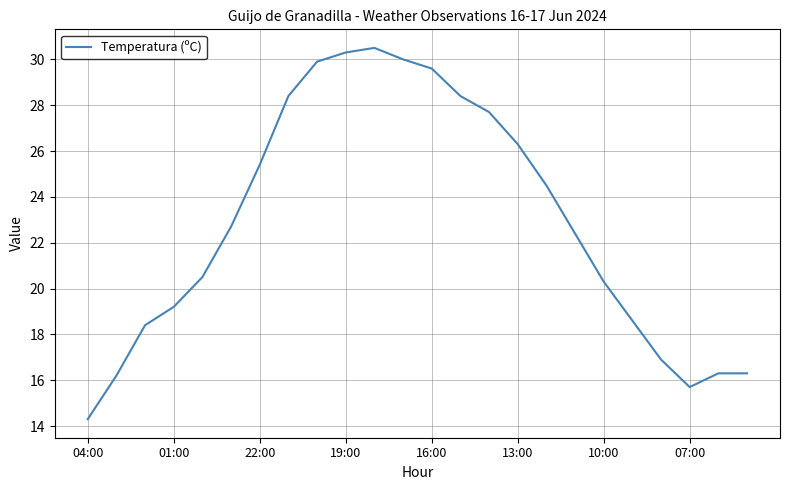

What is the minimum value shown in the chart?

14.3